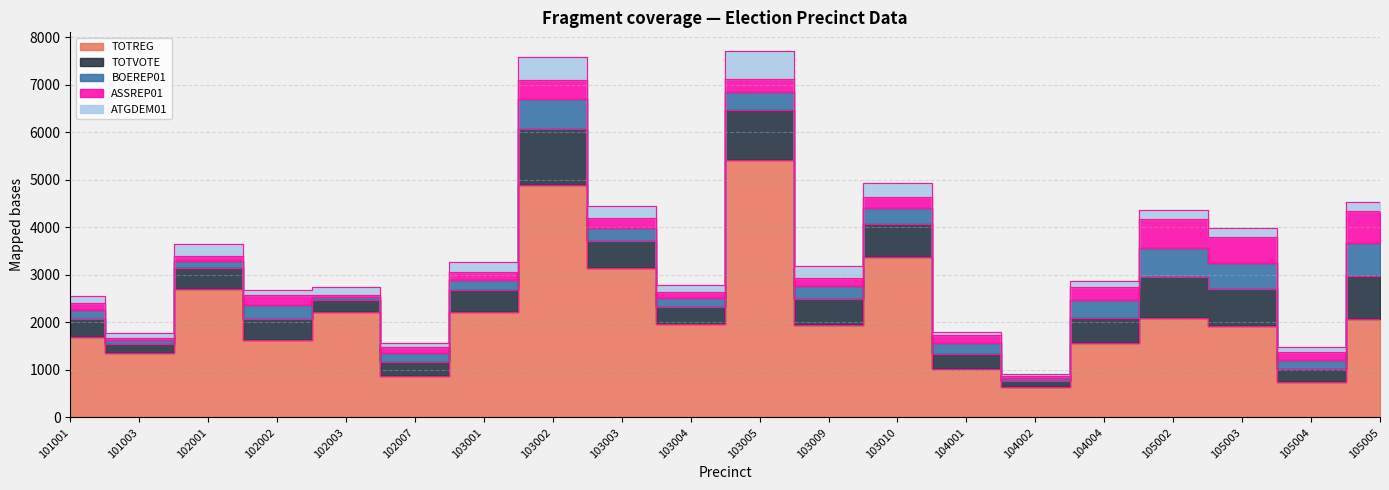

What is the value of the TOTVOTE point at the 18th from the left?

783